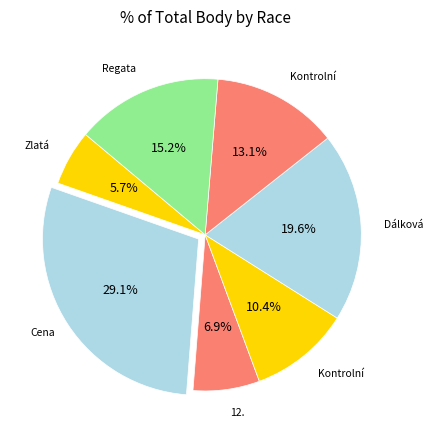

How many slices are in this pie chart?

7